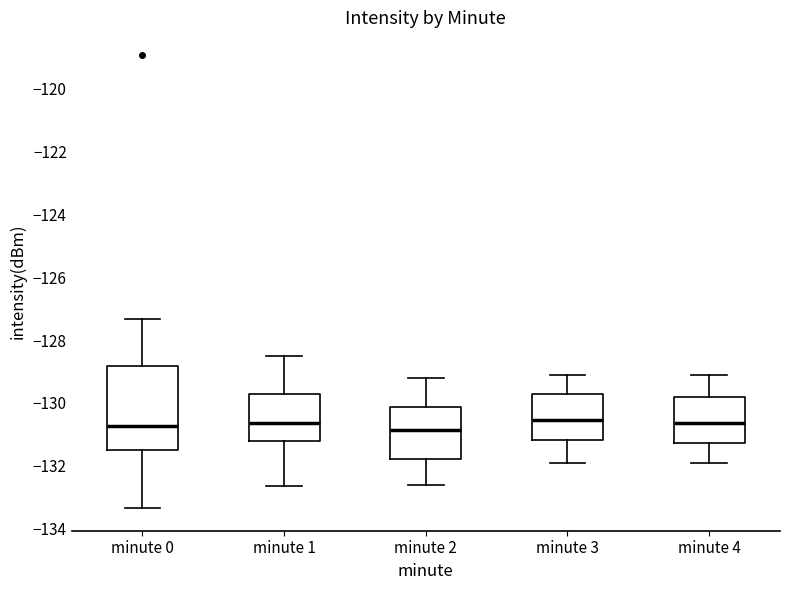

Reading left to right, read every box against the y-axis: the position of its median line, the range the box covers, and the ends of its whiskers. The values are not printed on the chart, so give them approximately, as read against the axis.

minute 0: median -130.8, box -131.6 to -128.8, whiskers -133.4 to -127.4
minute 1: median -130.6, box -131.2 to -129.8, whiskers -132.6 to -128.4
minute 2: median -130.8, box -131.8 to -130.2, whiskers -132.6 to -129.2
minute 3: median -130.6, box -131.2 to -129.8, whiskers -131.8 to -129.0
minute 4: median -130.6, box -131.2 to -129.8, whiskers -131.8 to -129.0